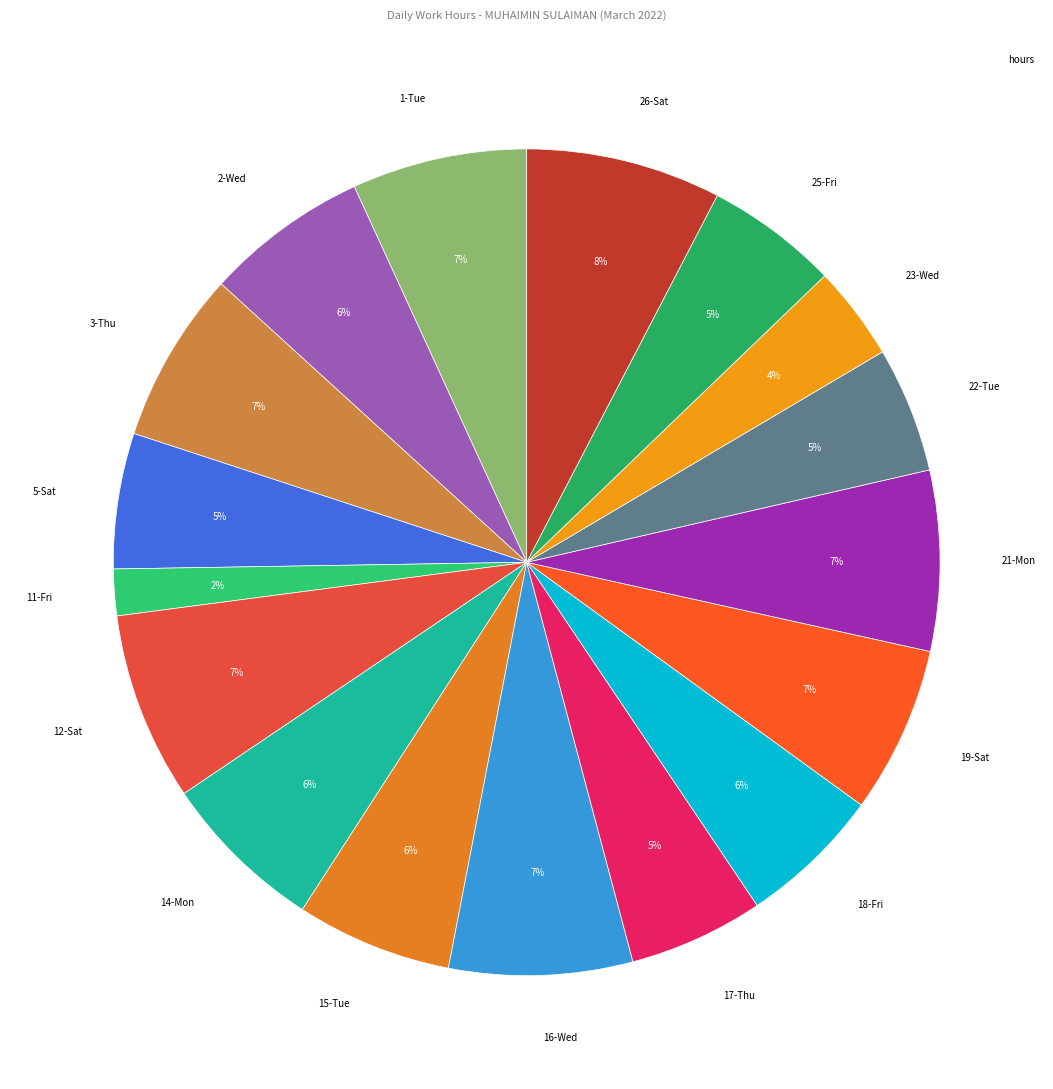

How many segments does this pie chart have?

17